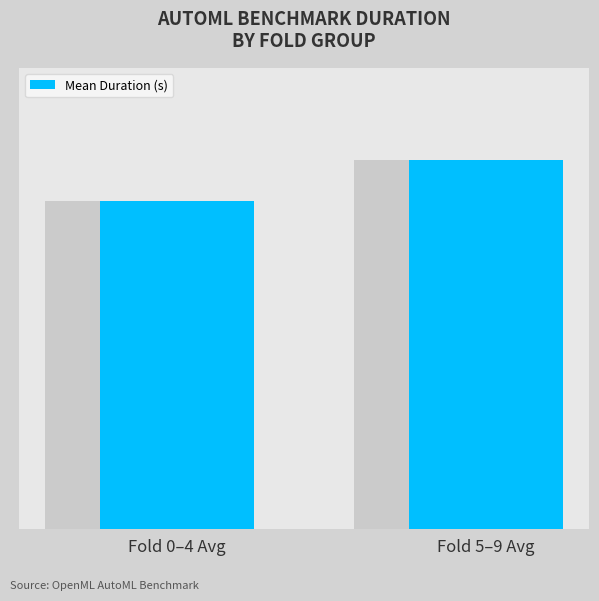

The value at Fold 5–9 Avg is 3462.9. True or false?

True